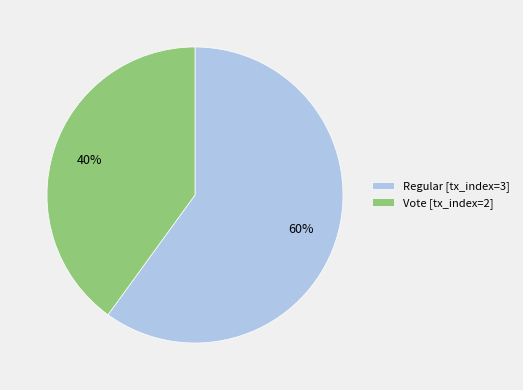

How many slices are in this pie chart?

2